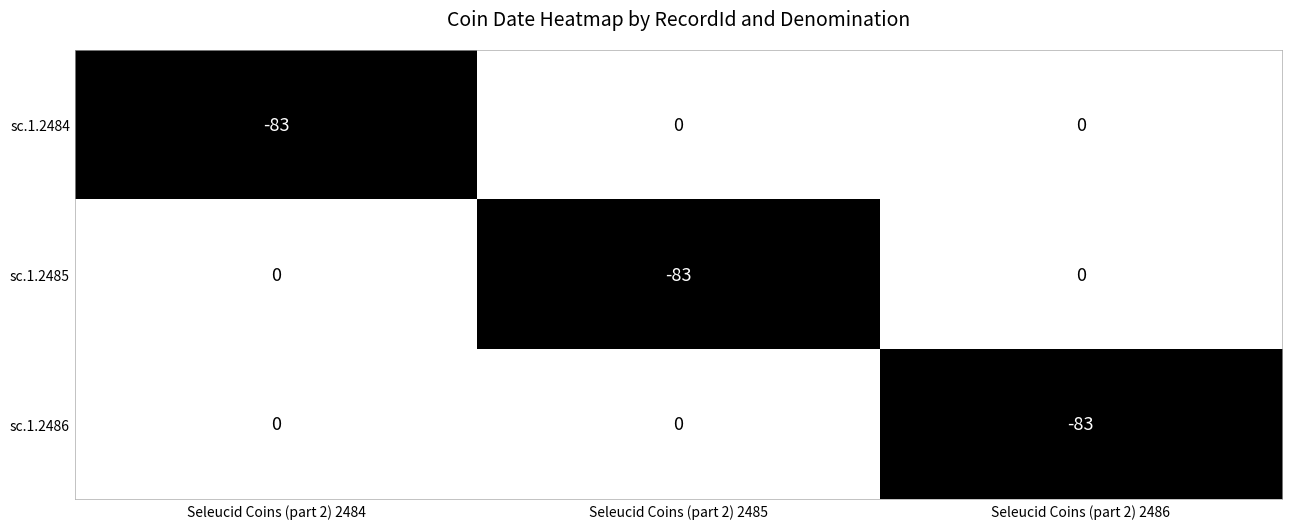

The value of sc.1.2485 at Seleucid Coins (part 2) 2486 is 0. True or false?

True